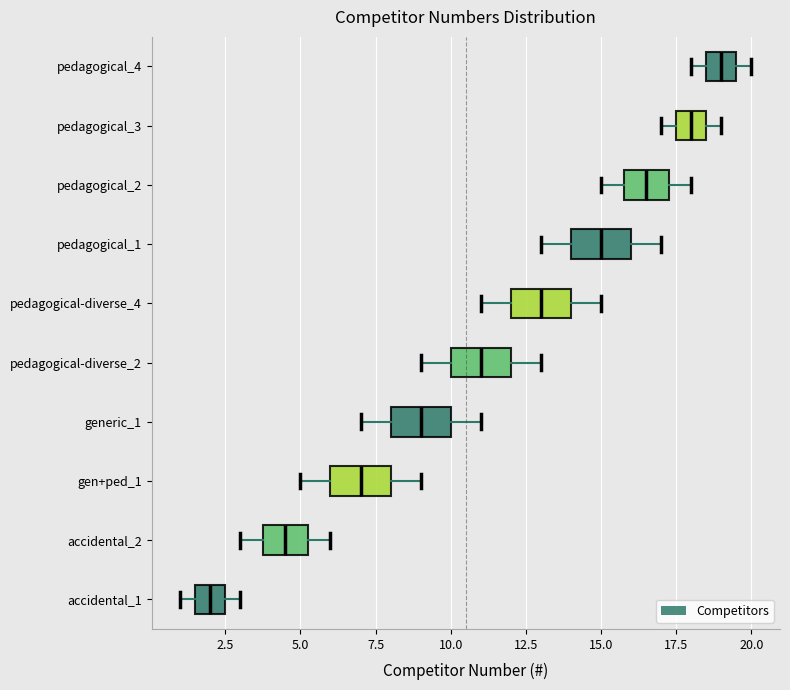

Where does the median line of the box for pedagogical-diverse_4 sit on the x-axis? The values are not printed on the chart, so give them approximately, as read against the axis.

13.0